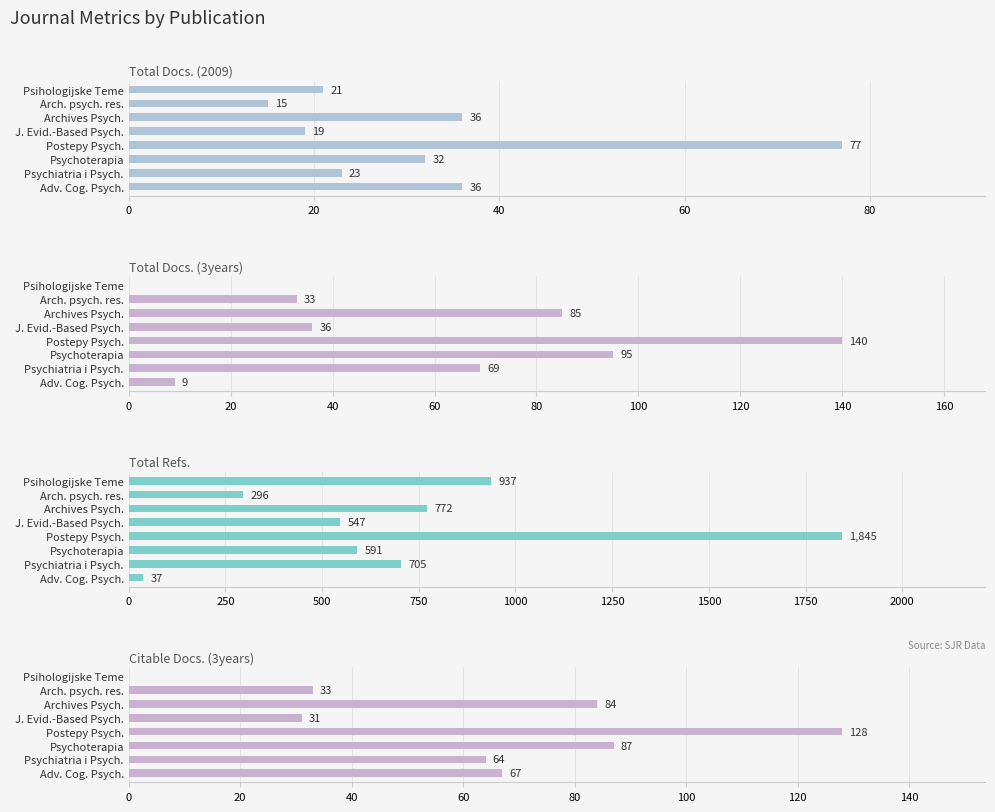

What is the maximum value shown in the chart?

1845